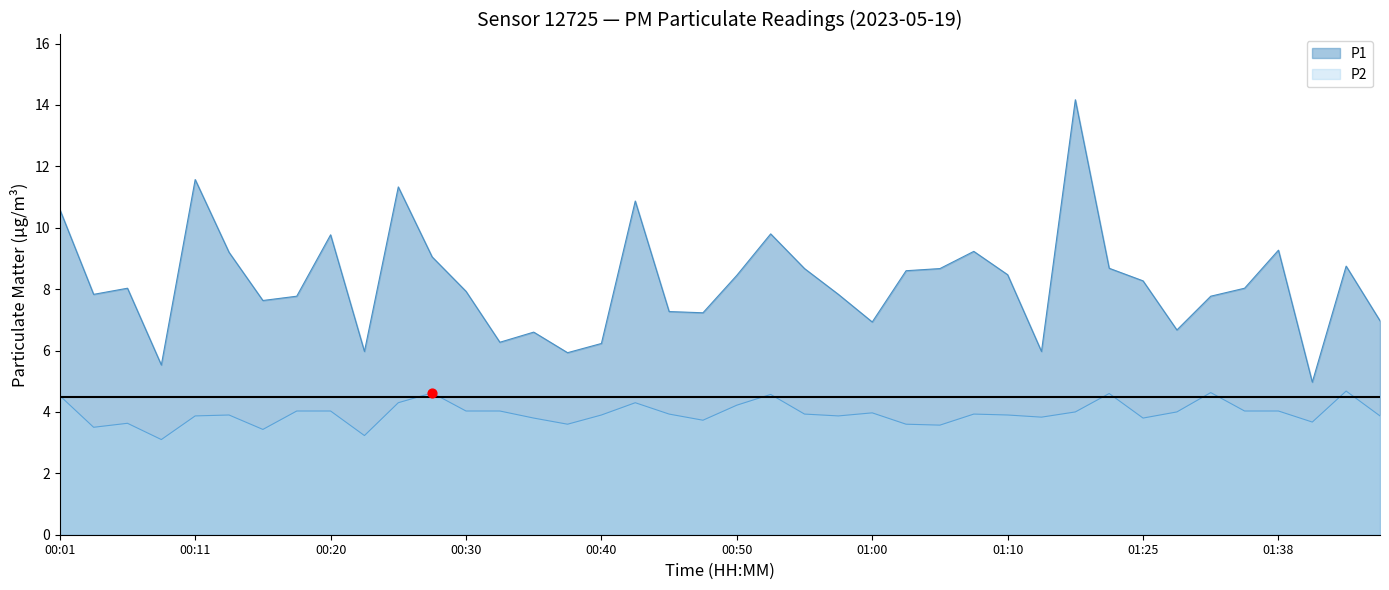

At how many categories does at least one series exceed 8?

21